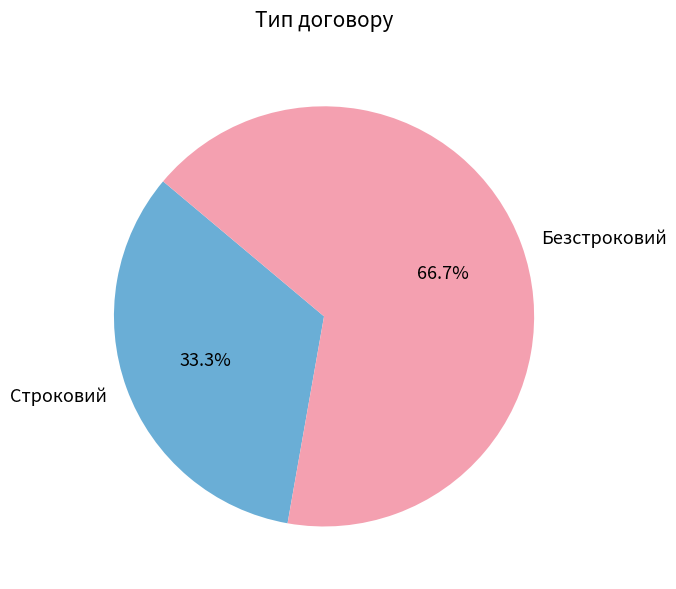

To the nearest percent, what percentage of the pie is Безстроковий?

67%